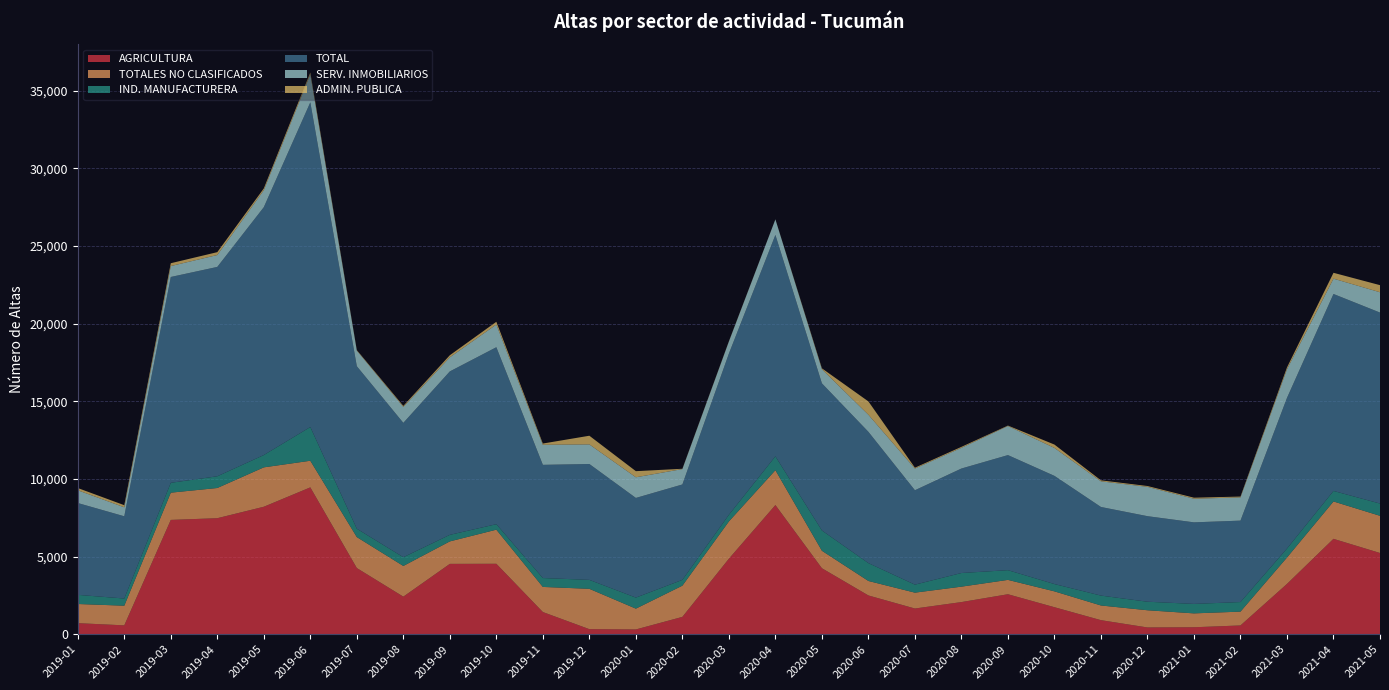

Reading left to right, list all the values displayed in this chart.

AGRICULTURA: 2019-01=712	2019-02=571	2019-03=7361	2019-04=7471	2019-05=8208	2019-06=9456	2019-07=4261	2019-08=2419	2019-09=4530	2019-10=4536	2019-11=1428	2019-12=325	2020-01=307	2020-02=1116	2020-03=4862	2020-04=8317	2020-05=4249	2020-06=2496	2020-07=1655	2020-08=2069	2020-09=2574	2020-10=1739	2020-11=905	2020-12=435	2021-01=448	2021-02=565	2021-03=3239	2021-04=6142	2021-05=5231
TOTALES NO CLASIFICADOS: 2019-01=1234	2019-02=1265	2019-03=1754	2019-04=1945	2019-05=2537	2019-06=1715	2019-07=1994	2019-08=1976	2019-09=1447	2019-10=2196	2019-11=1617	2019-12=2598	2020-01=1340	2020-02=2010	2020-03=2400	2020-04=2247	2020-05=1125	2020-06=932	2020-07=1022	2020-08=994	2020-09=925	2020-10=1021	2020-11=945	2020-12=1108	2021-01=894	2021-02=890	2021-03=1701	2021-04=2407	2021-05=2394
IND. MANUFACTURERA: 2019-01=587	2019-02=464	2019-03=635	2019-04=754	2019-05=792	2019-06=2170	2019-07=538	2019-08=563	2019-09=422	2019-10=353	2019-11=572	2019-12=576	2020-01=711	2020-02=373	2020-03=429	2020-04=892	2020-05=1306	2020-06=1150	2020-07=515	2020-08=878	2020-09=625	2020-10=470	2020-11=637	2020-12=549	2021-01=609	2021-02=616	2021-03=577	2021-04=677	2021-05=789
TOTAL: 2019-01=5916	2019-02=5295	2019-03=13255	2019-04=13483	2019-05=15962	2019-06=20911	2019-07=10465	2019-08=8652	2019-09=10525	2019-10=11396	2019-11=7290	2019-12=7462	2020-01=6418	2020-02=6145	2020-03=10380	2020-04=14257	2020-05=9475	2020-06=8454	2020-07=6079	2020-08=6729	2020-09=7411	2020-10=6967	2020-11=5707	2020-12=5510	2021-01=5253	2021-02=5244	2021-03=9700	2021-04=12684	2021-05=12299
SERV. INMOBILIARIOS: 2019-01=820	2019-02=577	2019-03=703	2019-04=765	2019-05=1093	2019-06=1804	2019-07=1005	2019-08=1028	2019-09=907	2019-10=1461	2019-11=1292	2019-12=1261	2020-01=1330	2020-02=990	2020-03=776	2020-04=1002	2020-05=910	2020-06=1099	2020-07=1399	2020-08=1333	2020-09=1872	2020-10=1799	2020-11=1652	2020-12=1888	2021-01=1521	2021-02=1496	2021-03=1847	2021-04=986	2021-05=1308
ADMIN. PUBLICA: 2019-01=145	2019-02=137	2019-03=183	2019-04=186	2019-05=115	2019-06=120	2019-07=32	2019-08=65	2019-09=135	2019-10=179	2019-11=80	2019-12=560	2020-01=394	2020-02=20	2020-03=17	2020-04=5	2020-05=57	2020-06=860	2020-07=54	2020-08=63	2020-09=29	2020-10=217	2020-11=63	2020-12=54	2021-01=66	2021-02=53	2021-03=117	2021-04=378	2021-05=457